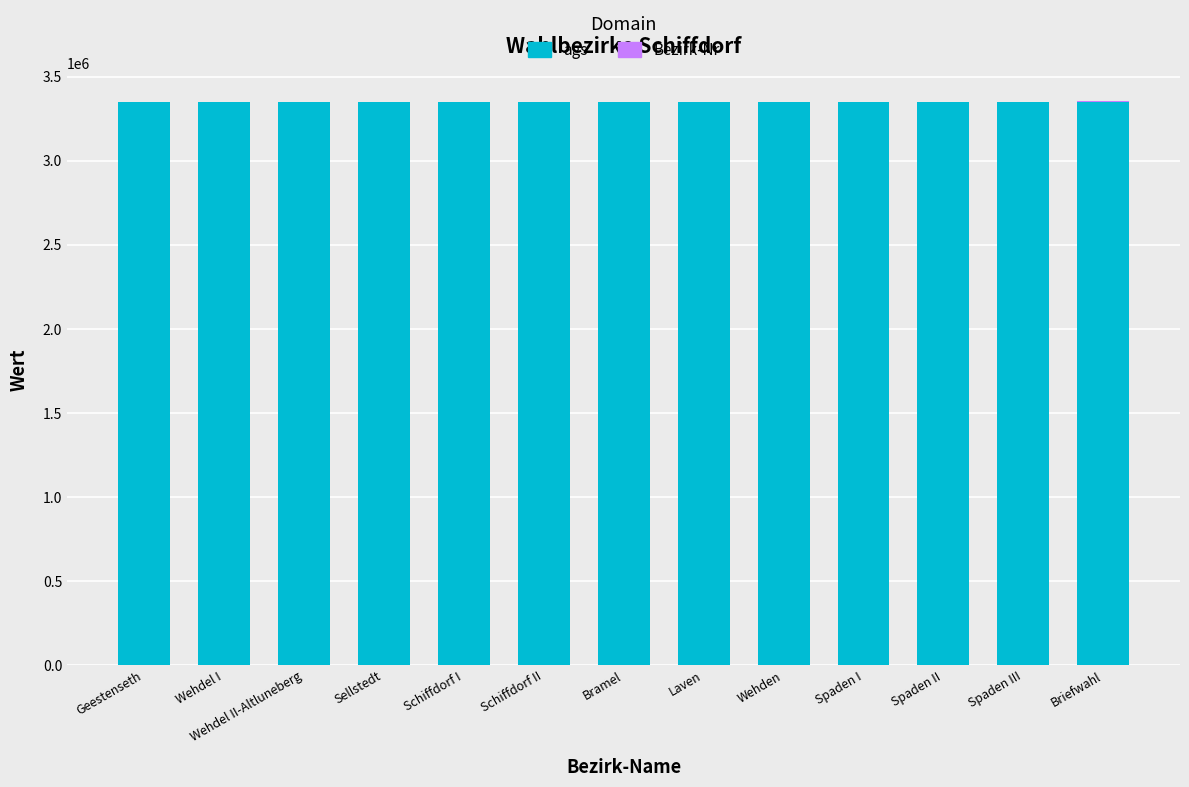

What is the sum of all ags values?

43576650